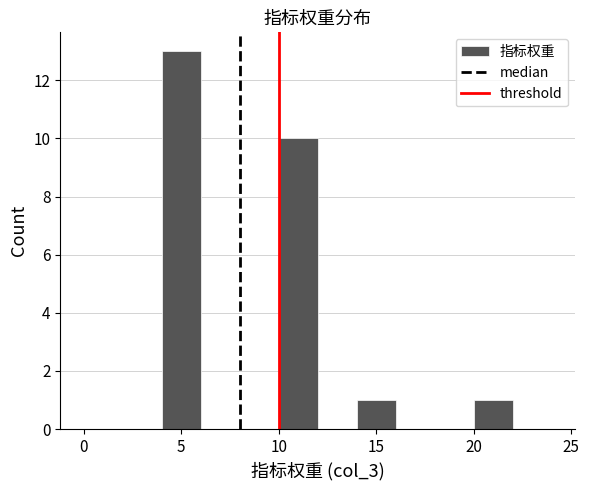

Reading left to right, transcribe this chart: for each bar, give the range it covers on the x-axis and its height. The values are not printed on the chart, so give them approximately, as read against the axis.

0 to 2: 0
2 to 4: 0
4 to 6: 13
6 to 8: 0
8 to 10: 0
10 to 12: 10
12 to 14: 0
14 to 16: 1
16 to 18: 0
18 to 20: 0
20 to 22: 1
22 to 24: 0